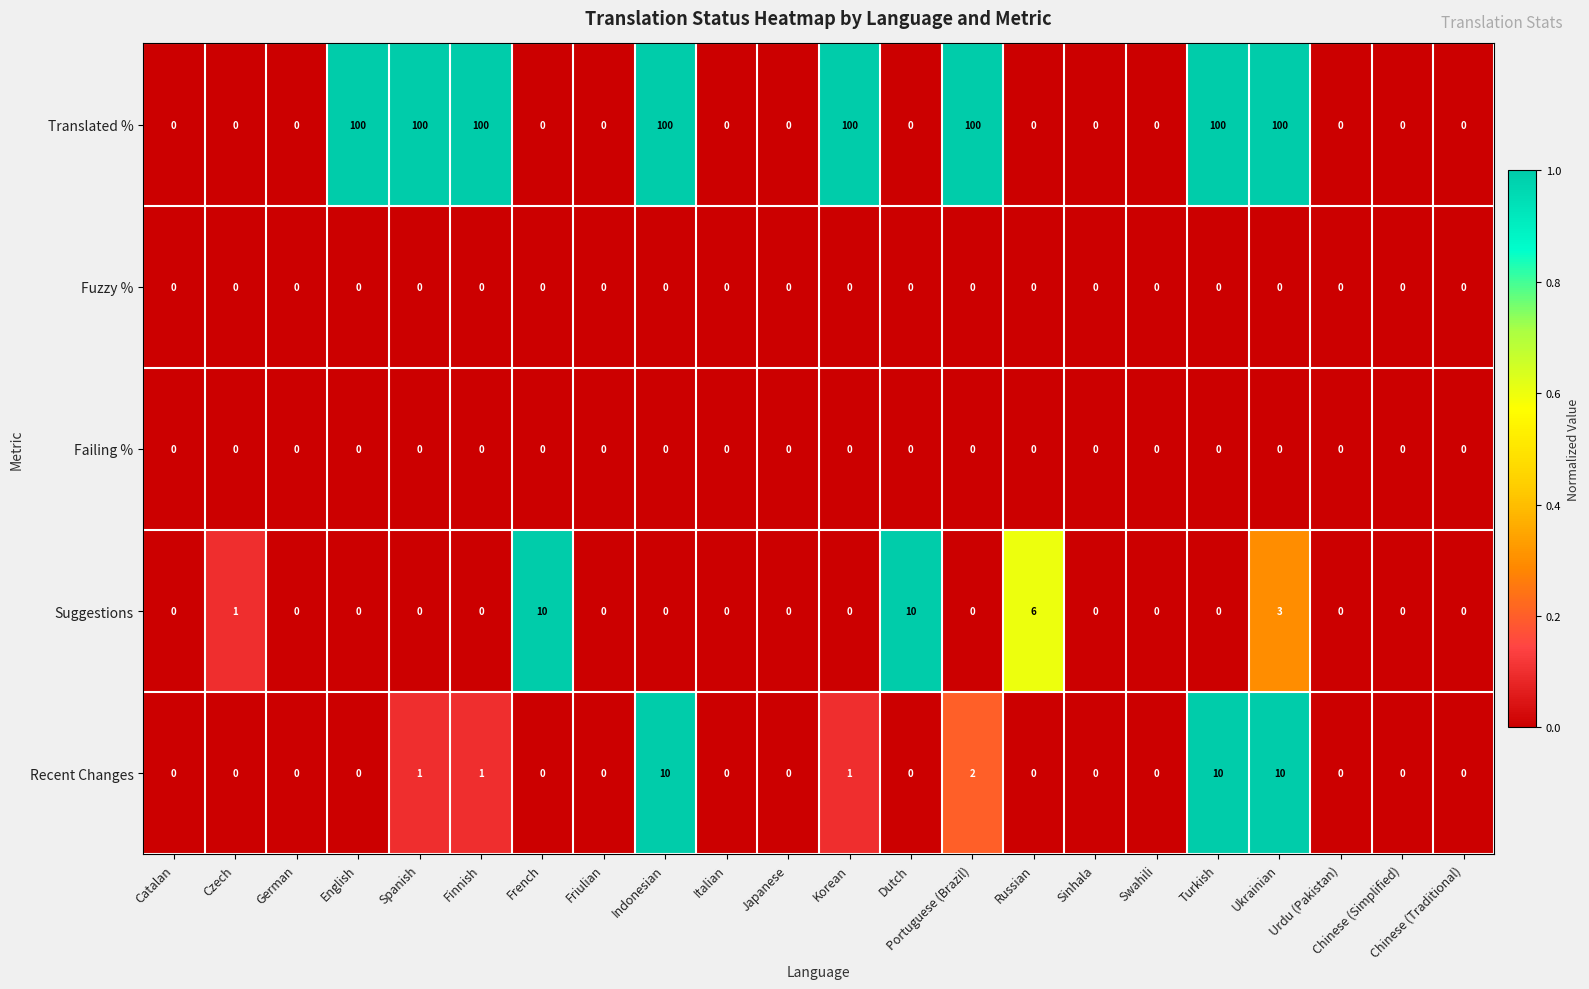

What is the maximum value shown in the chart?

100